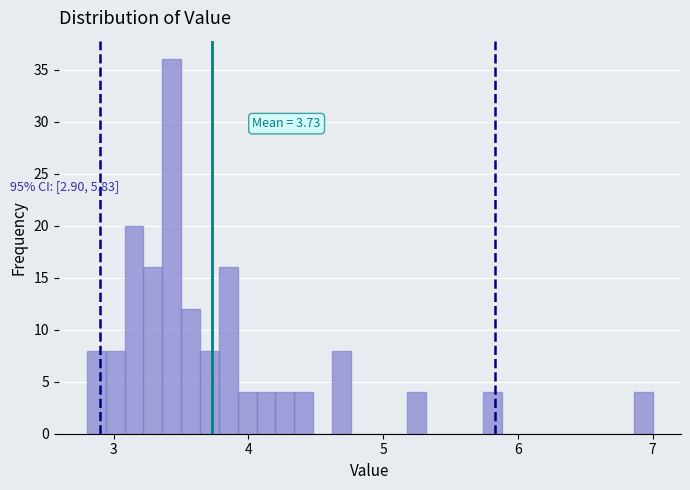

Read against the x-axis, roughly where is the centre of the tallest bar?

3.4